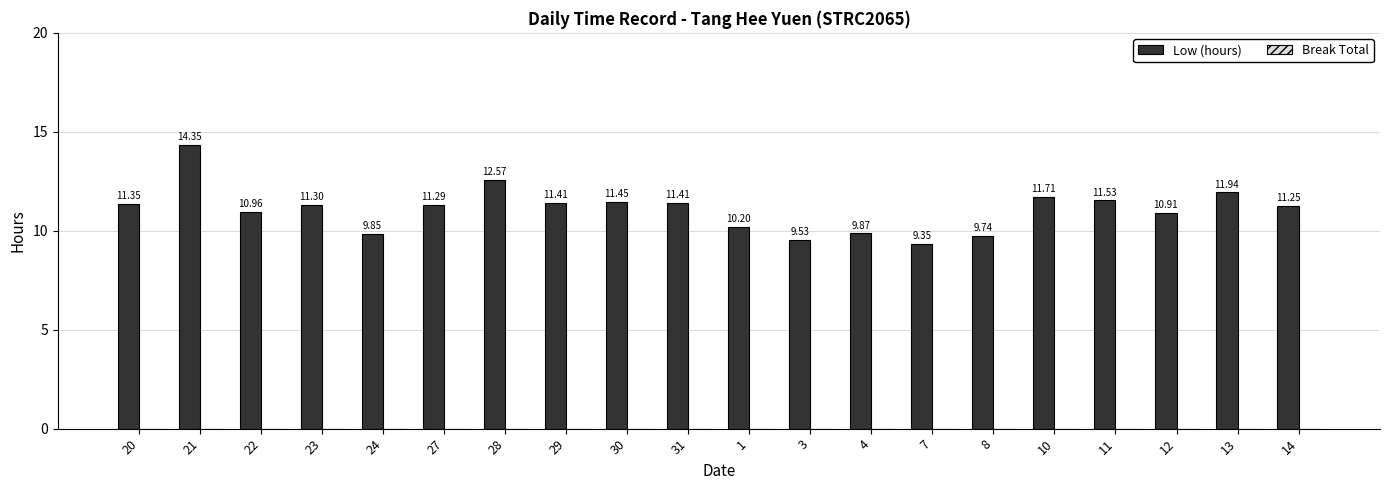

What is the ratio of the value at 11 to the value at 3?

1.2